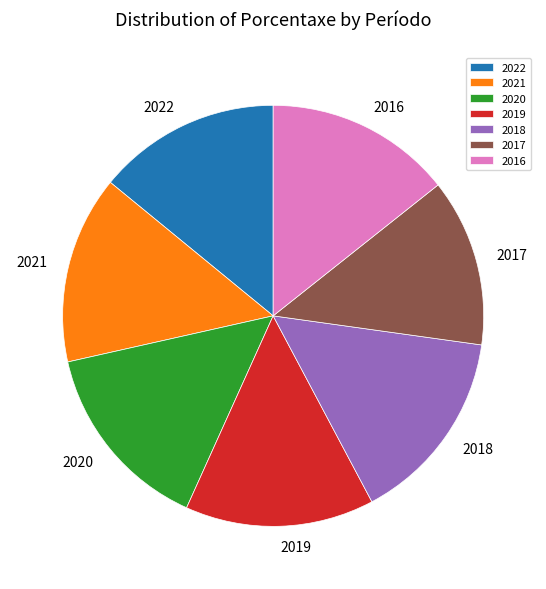

Which has a higher value, 2021 or 2018?

2018